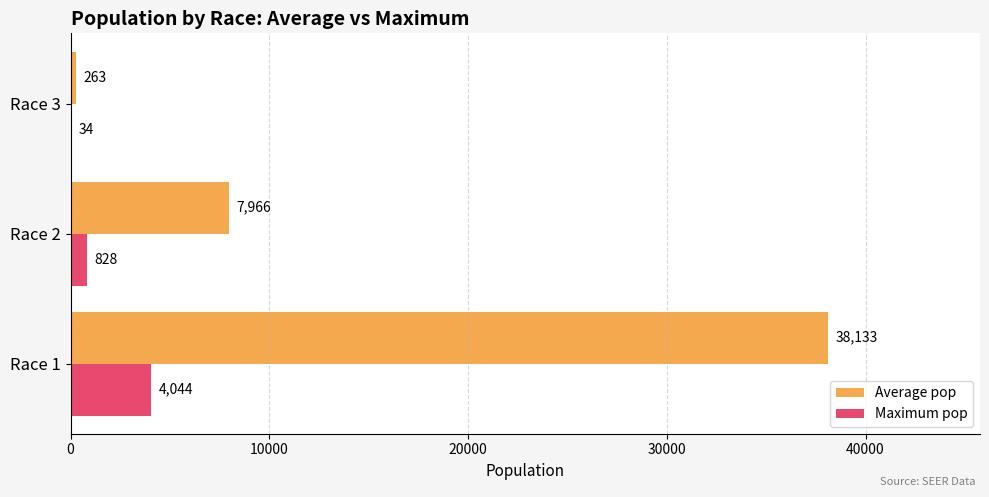

Is it true that Maximum pop equals 34 at Race 3?

True